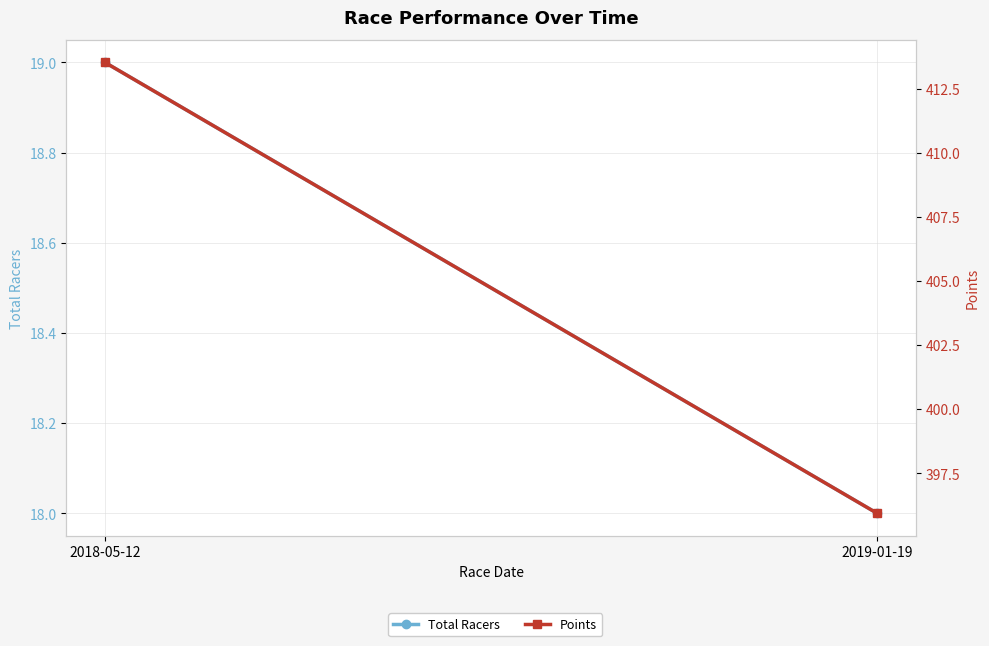

How many data points in Points are less than 413?

1